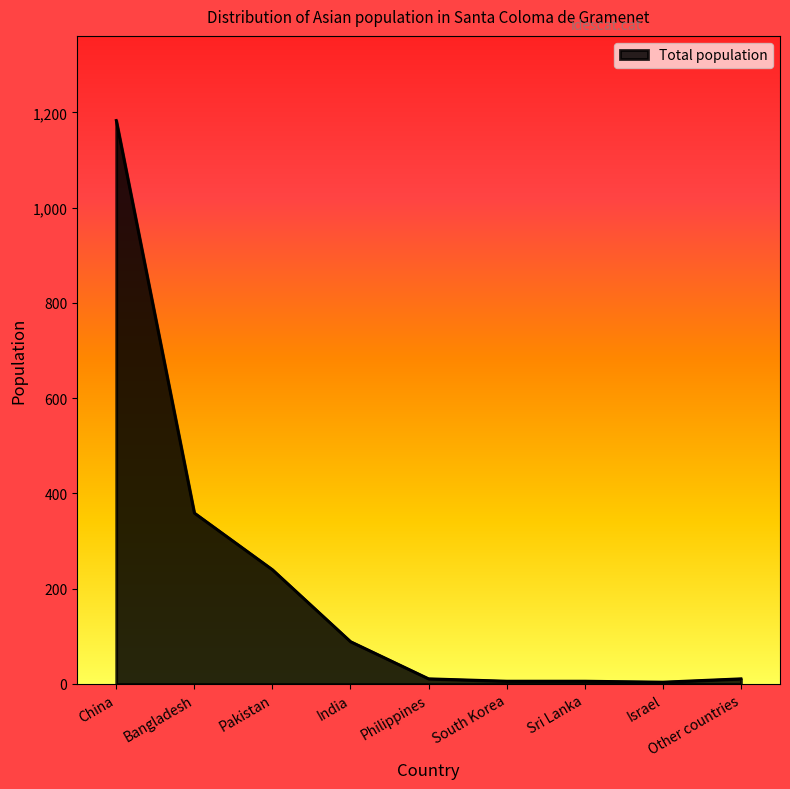

True or false: the data shows 447 at China.

False